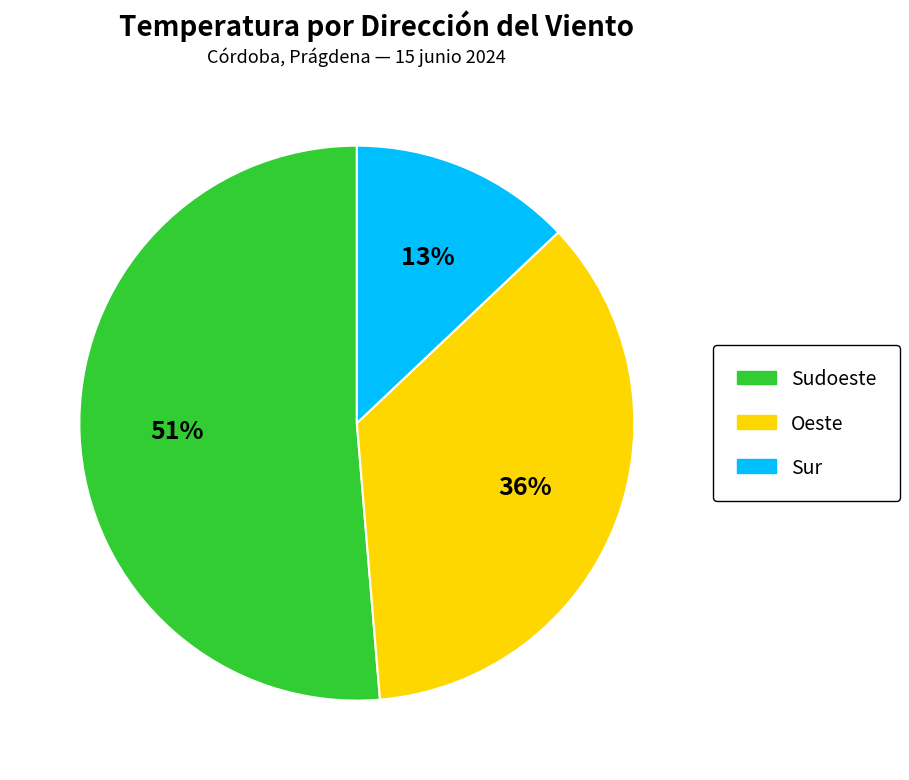

Is there any slice that represents more than half of the pie?

Yes